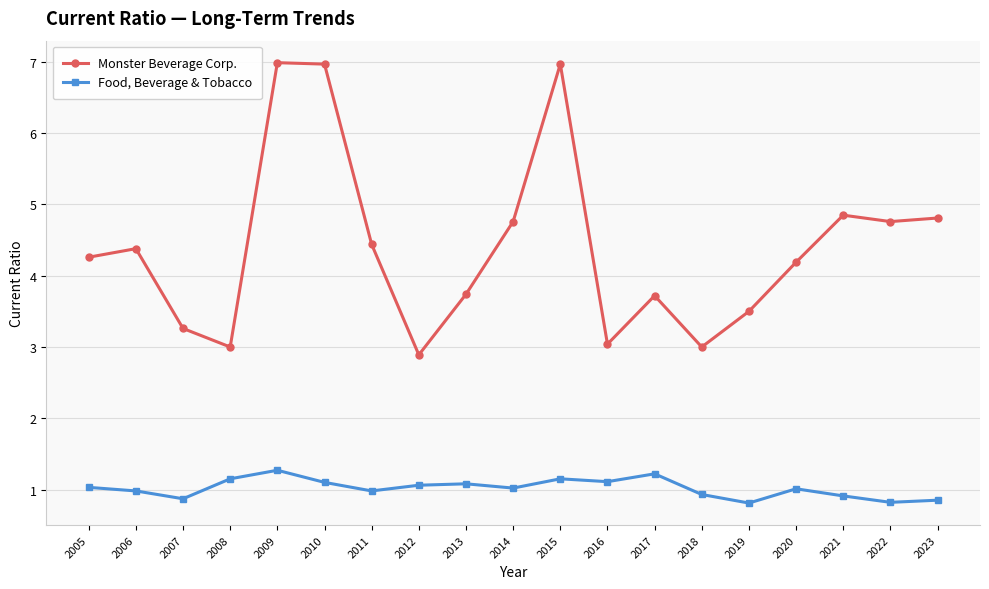

What is the sum of all Food, Beverage & Tobacco values?

19.4